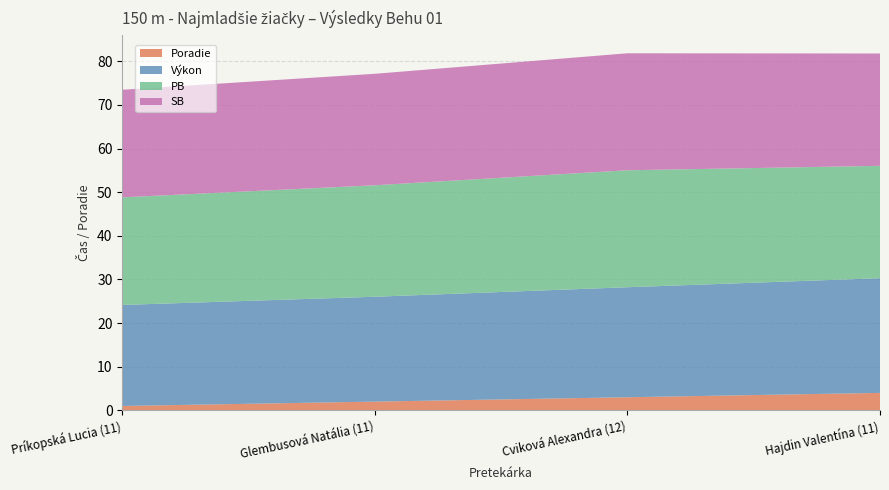

Reading left to right, what are all the values shown in this chart?

Poradie: 1.0	2.0	3.0	4.0
Výkon: 23.1	24.0	25.2	26.3
PB: 24.7	25.6	26.8	25.8
SB: 24.7	25.6	26.8	25.8